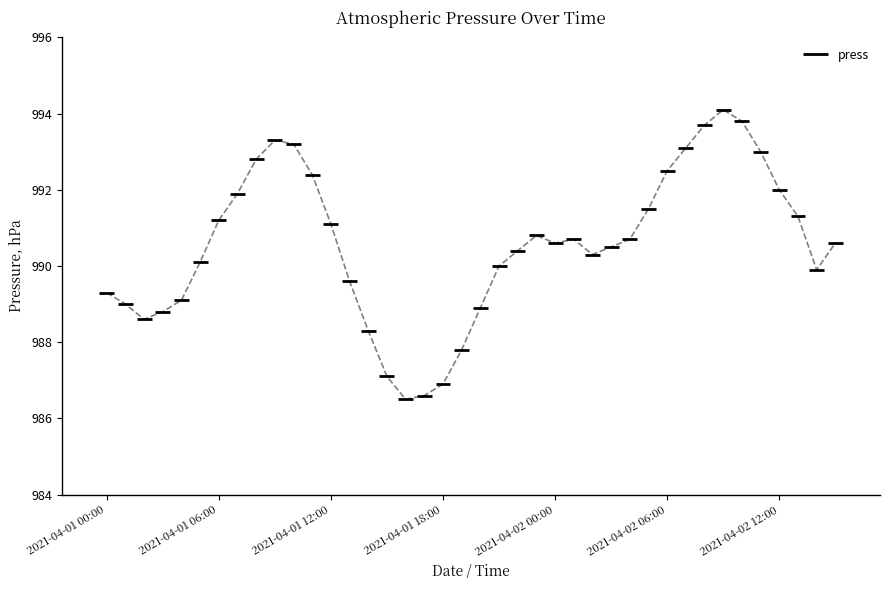

What is the sum of all values?

39622.0